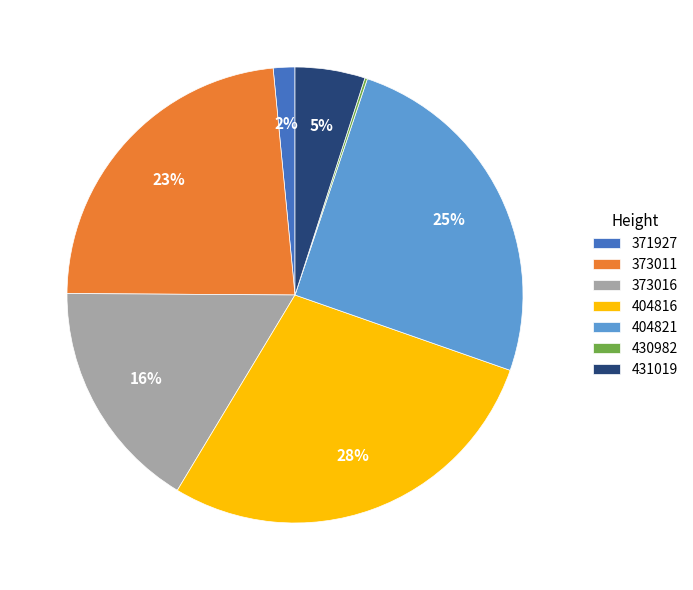

Is it true that 404821 is 25% of the pie?

True